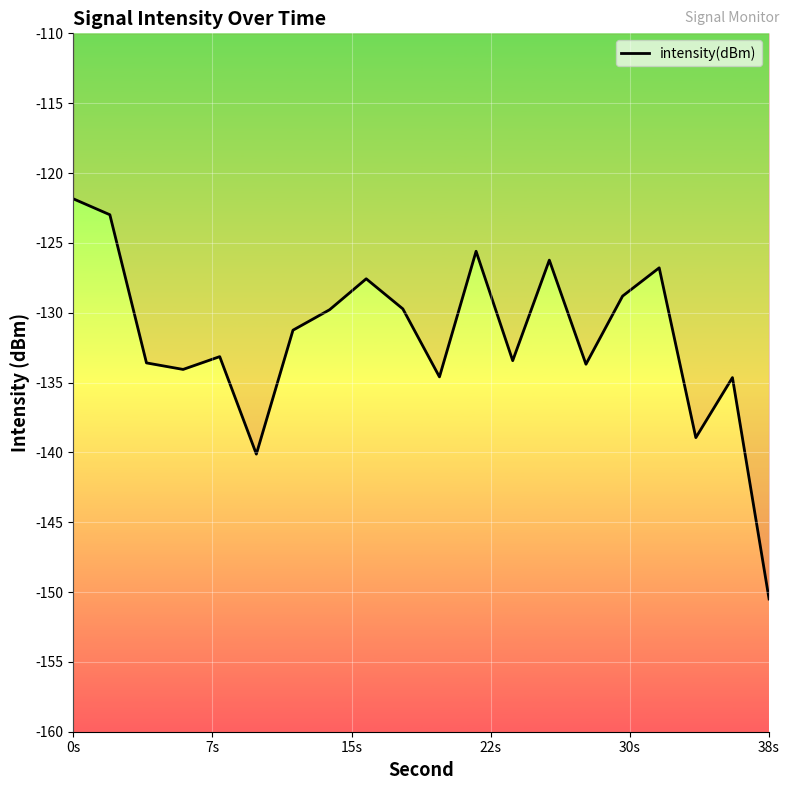

What is the maximum value shown in the chart?

-121.8